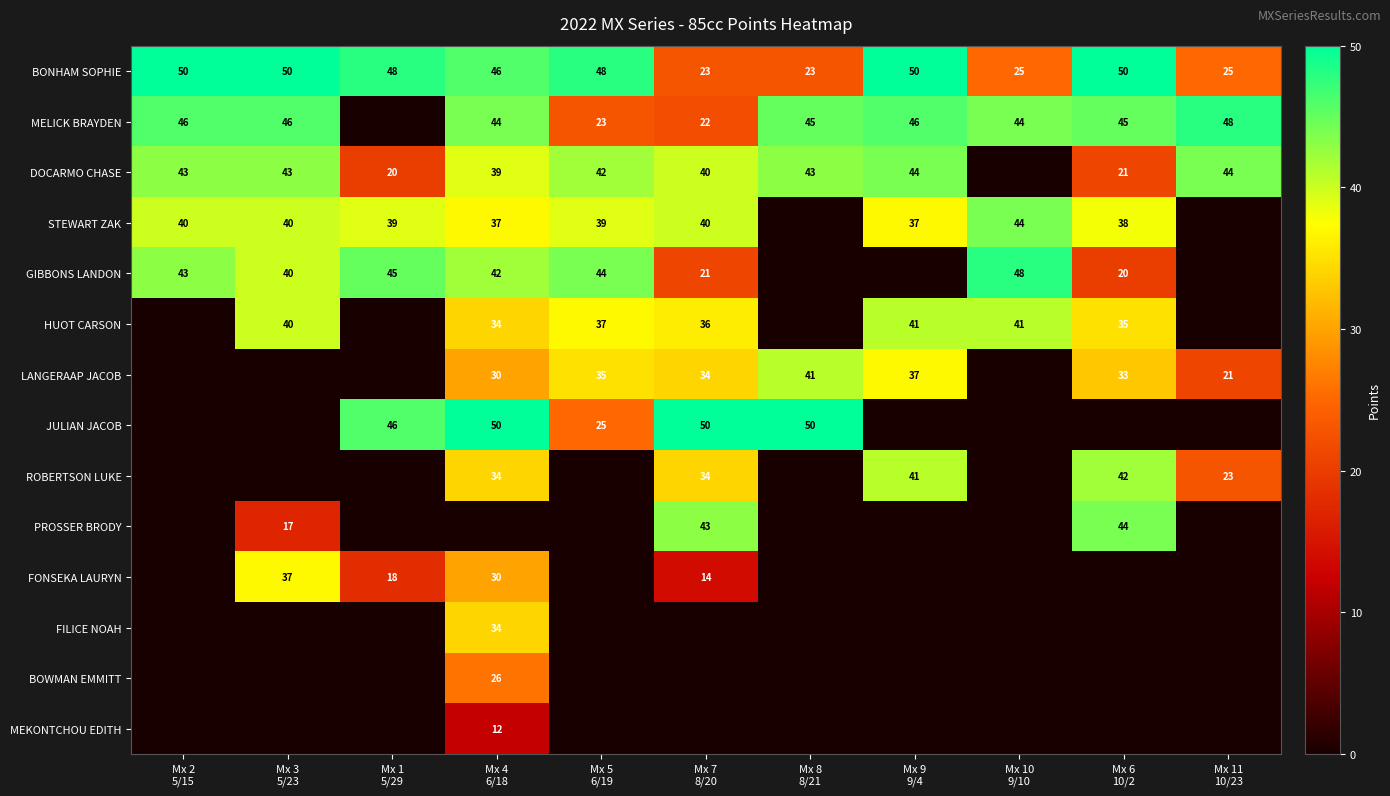

What is the difference between the maximum and minimum values in the BONHAM SOPHIE series?

27